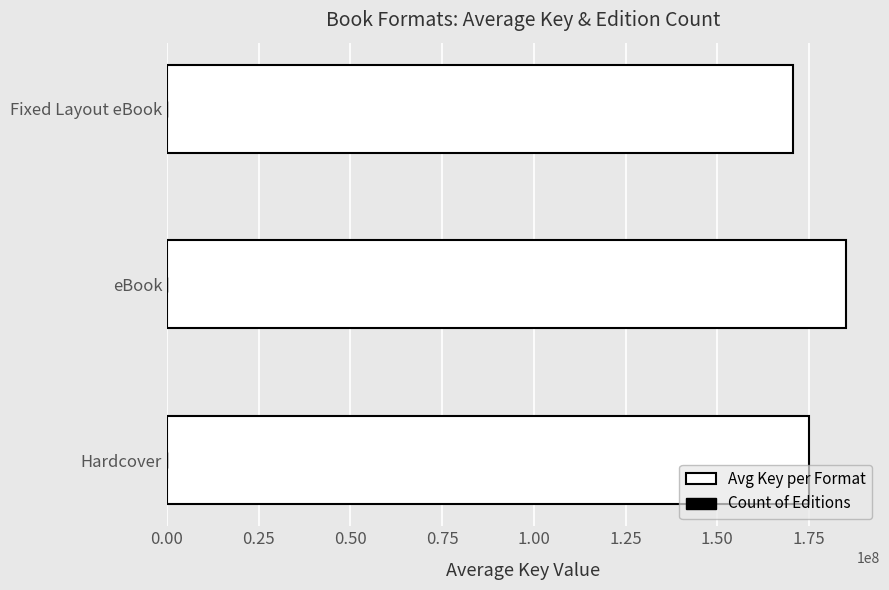

How many series are shown in this chart?

2